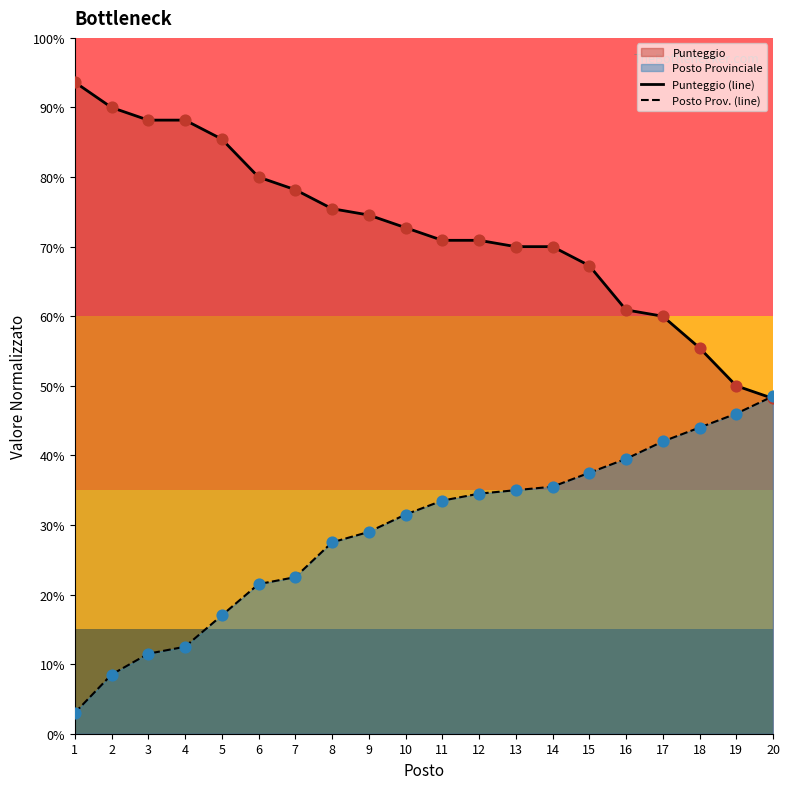

Is it true that Punteggio (line) equals 67.3 at 15?

True